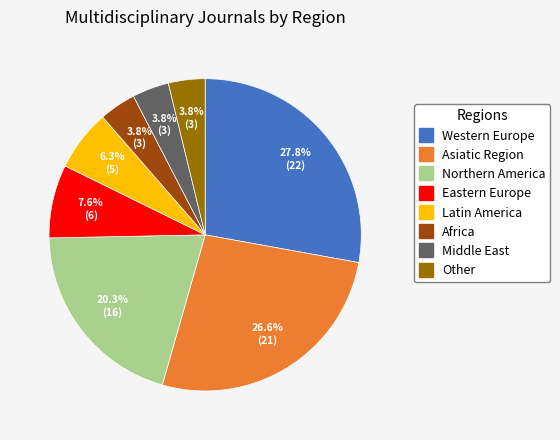

Approximately how many times larger is the value at Eastern Europe compared to Western Europe?

0.3